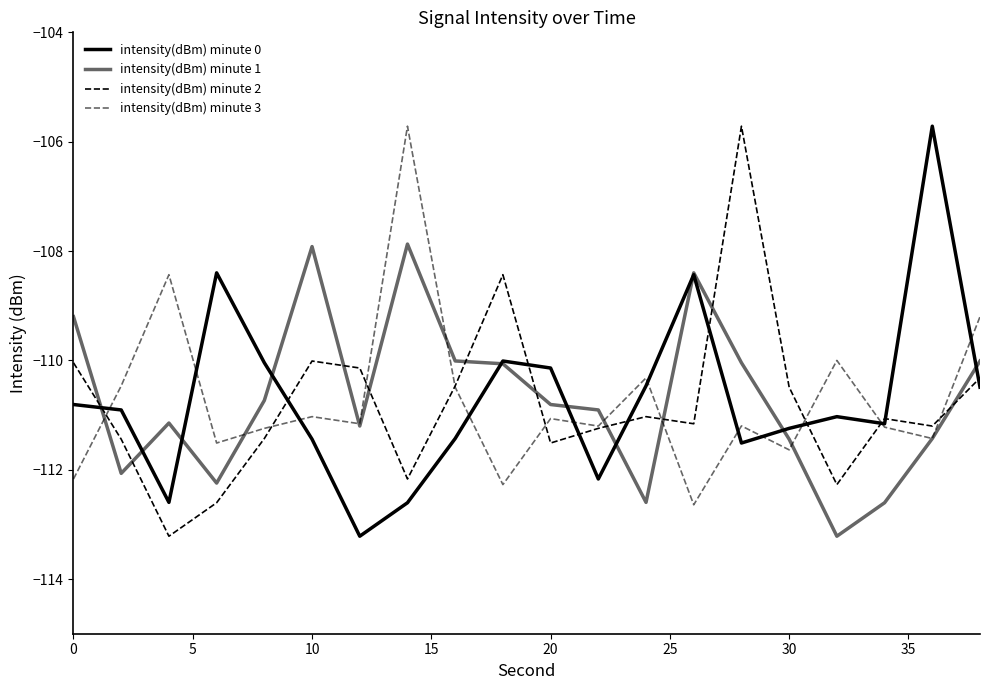

After their last crossing, which series has the higher values: intensity(dBm) minute 3 or intensity(dBm) minute 1?

intensity(dBm) minute 3